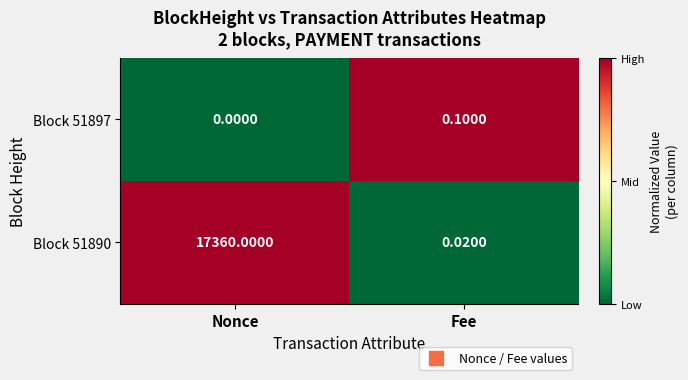

At which label is Block 51897 closest to 0?

Nonce